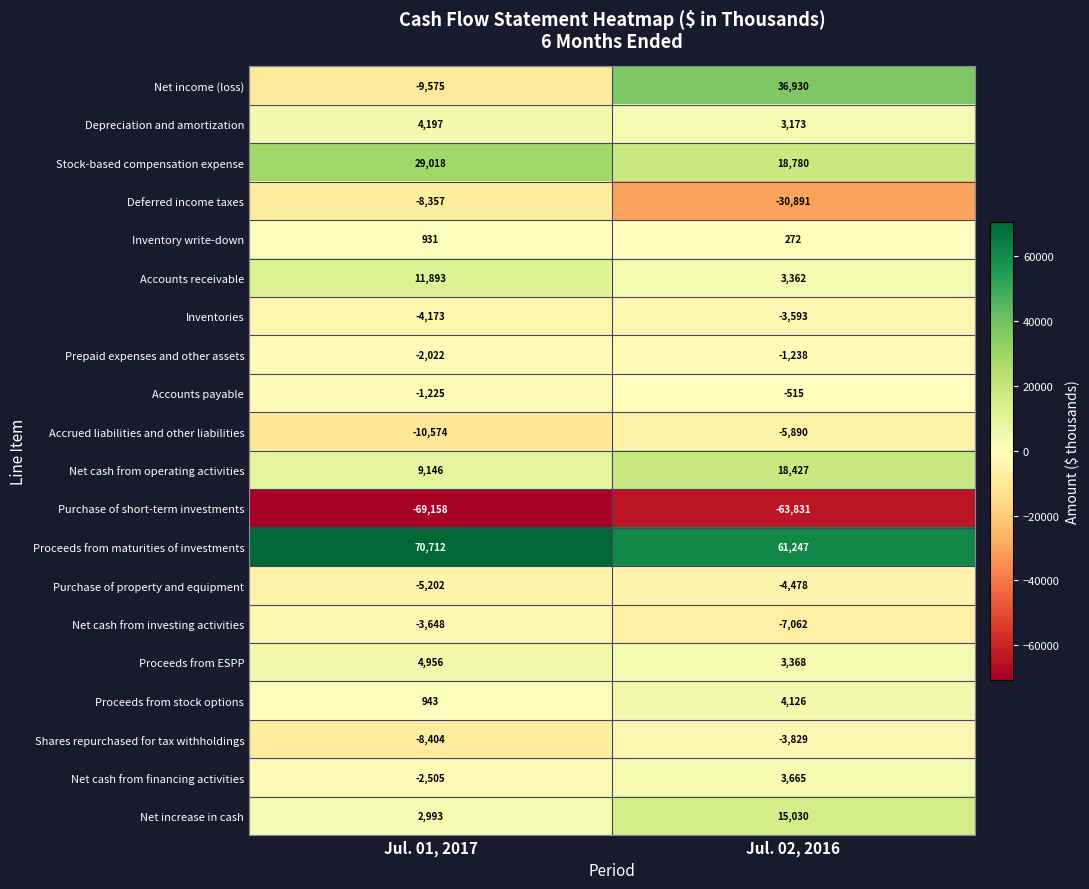

How many series are shown in this chart?

20